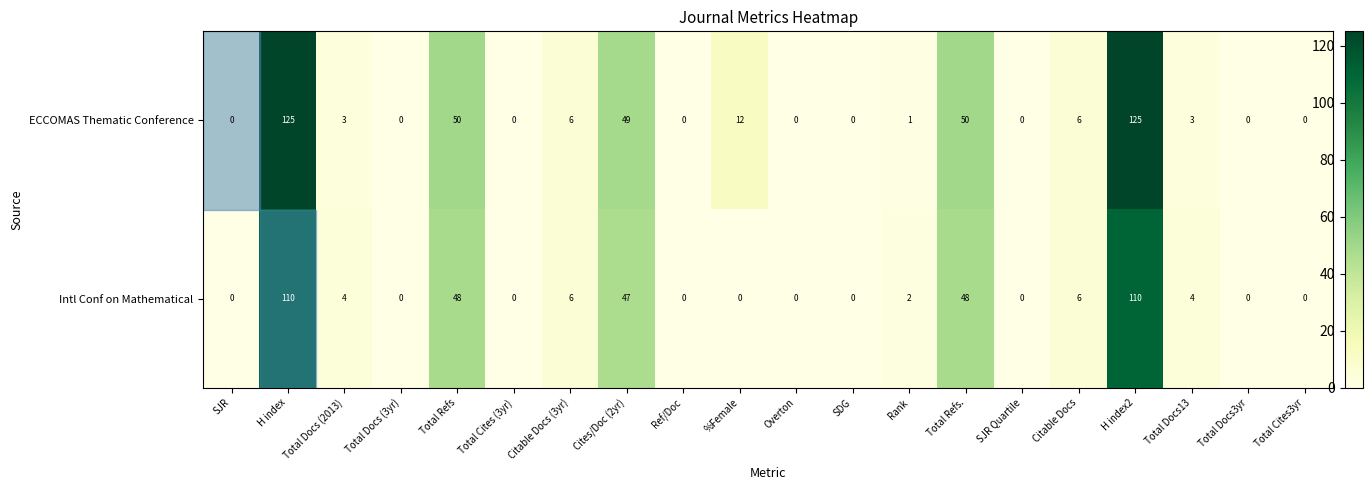

What is the difference between the second highest and minimum values in the Intl Conf on Mathematical series?

110